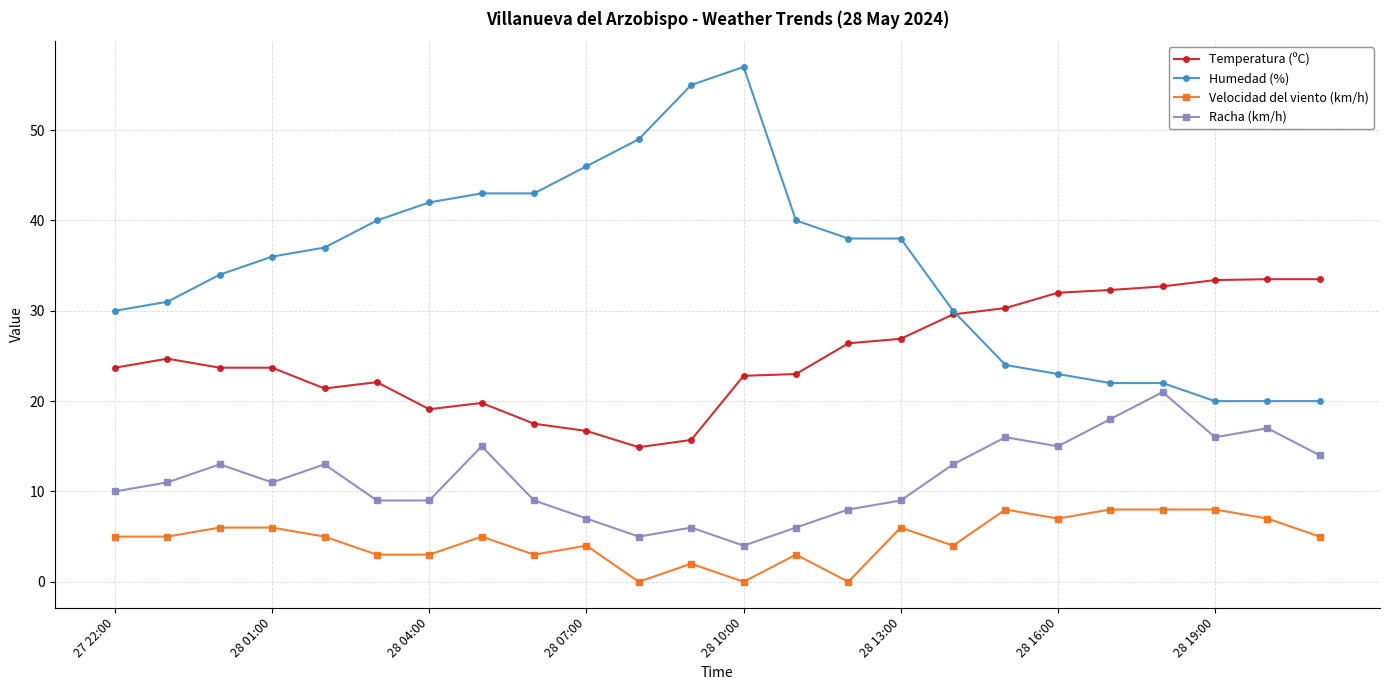

Count the number of data series in this chart.

4